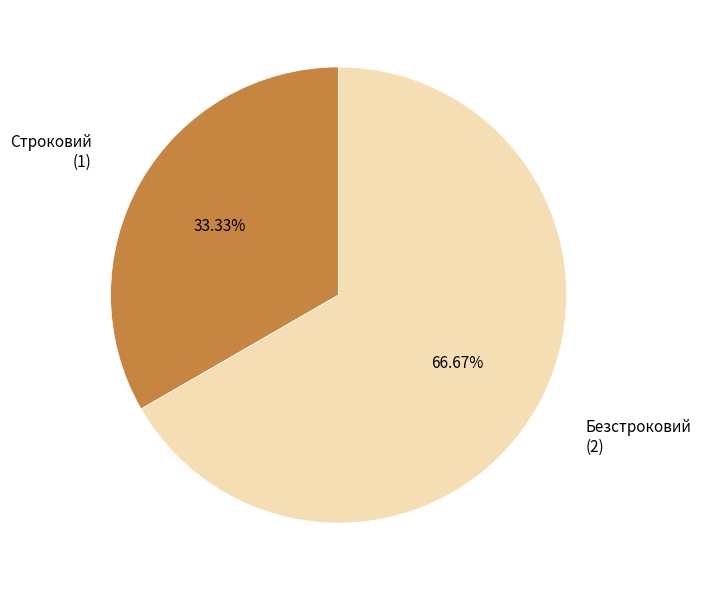

Does any single category account for the majority?

Yes